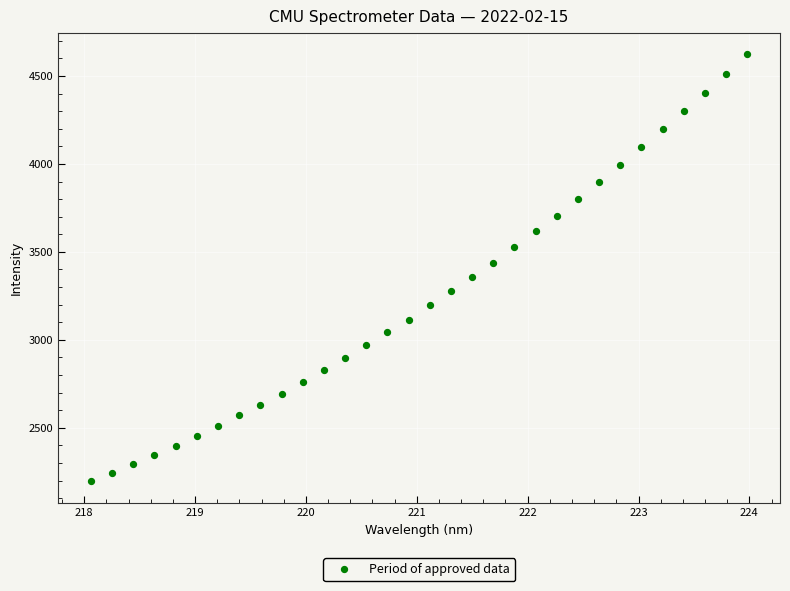

What is the range of Y values (max minus min)?

2428.4